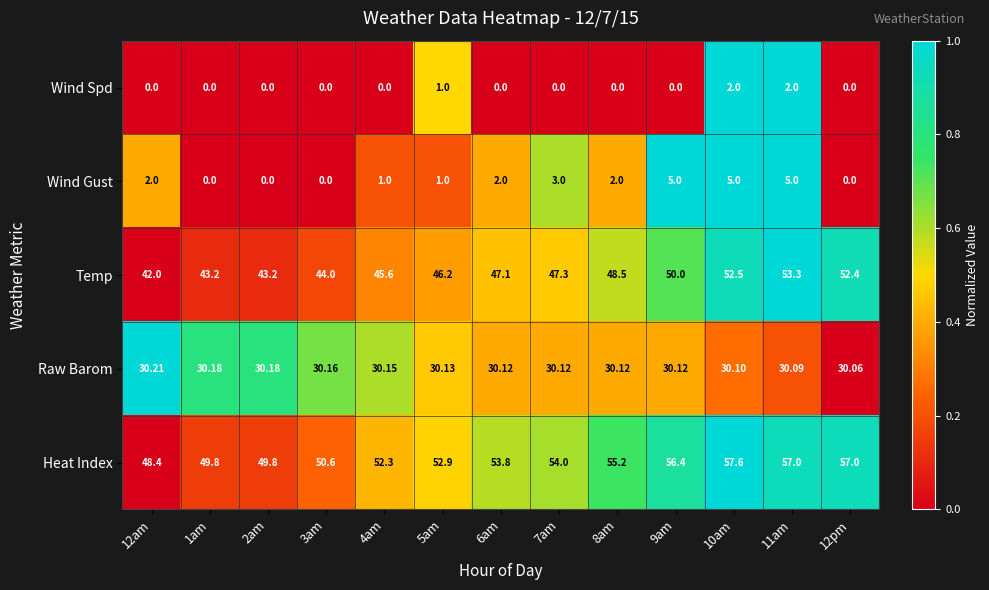

At which category is the sum across all series the highest?

11am